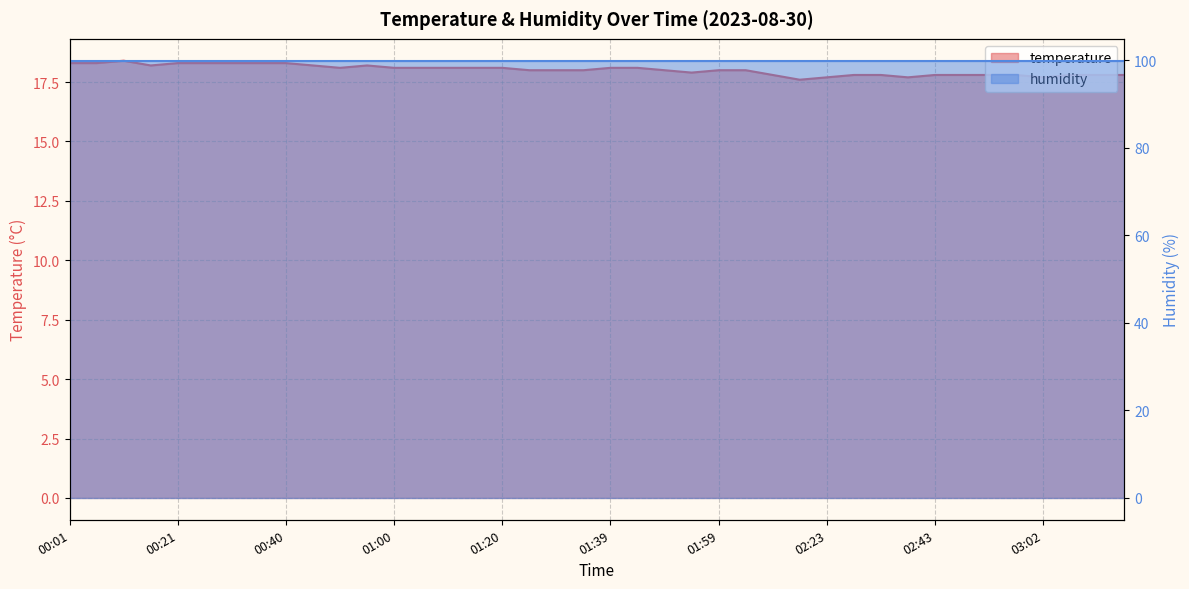

How many data points are above 18?

19